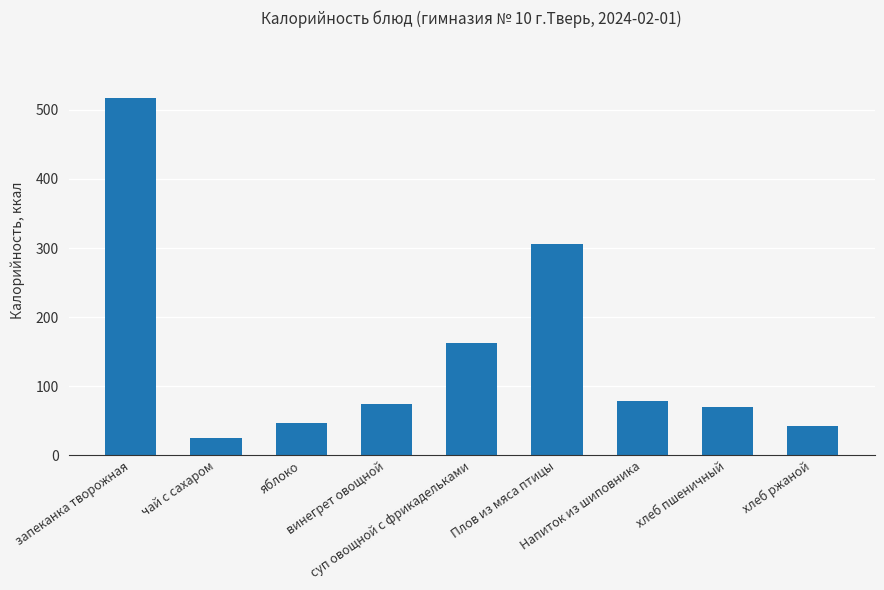

What is the sum of all values?

1324.8